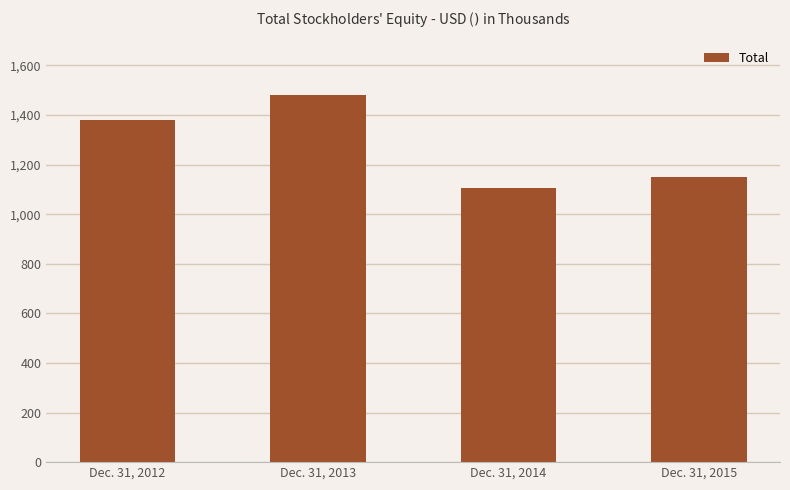

Which label corresponds to the smallest value in the chart?

Dec. 31, 2014